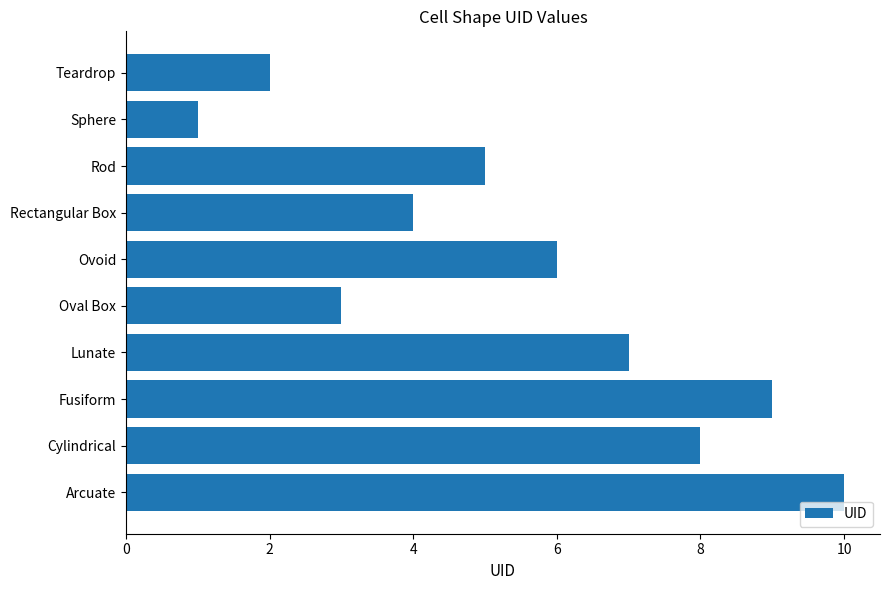

How many bars are there in total?

10